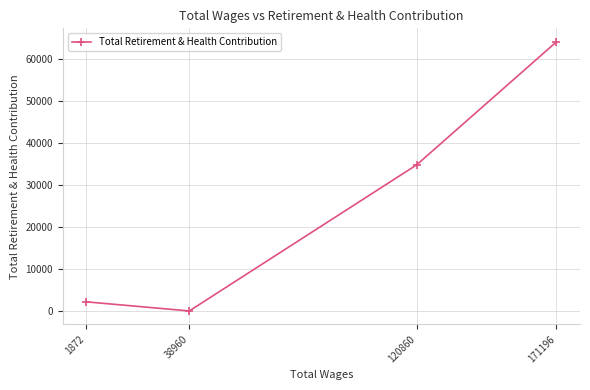

Rank the categories by value from lowest to highest.

38960, 1872, 120860, 171196